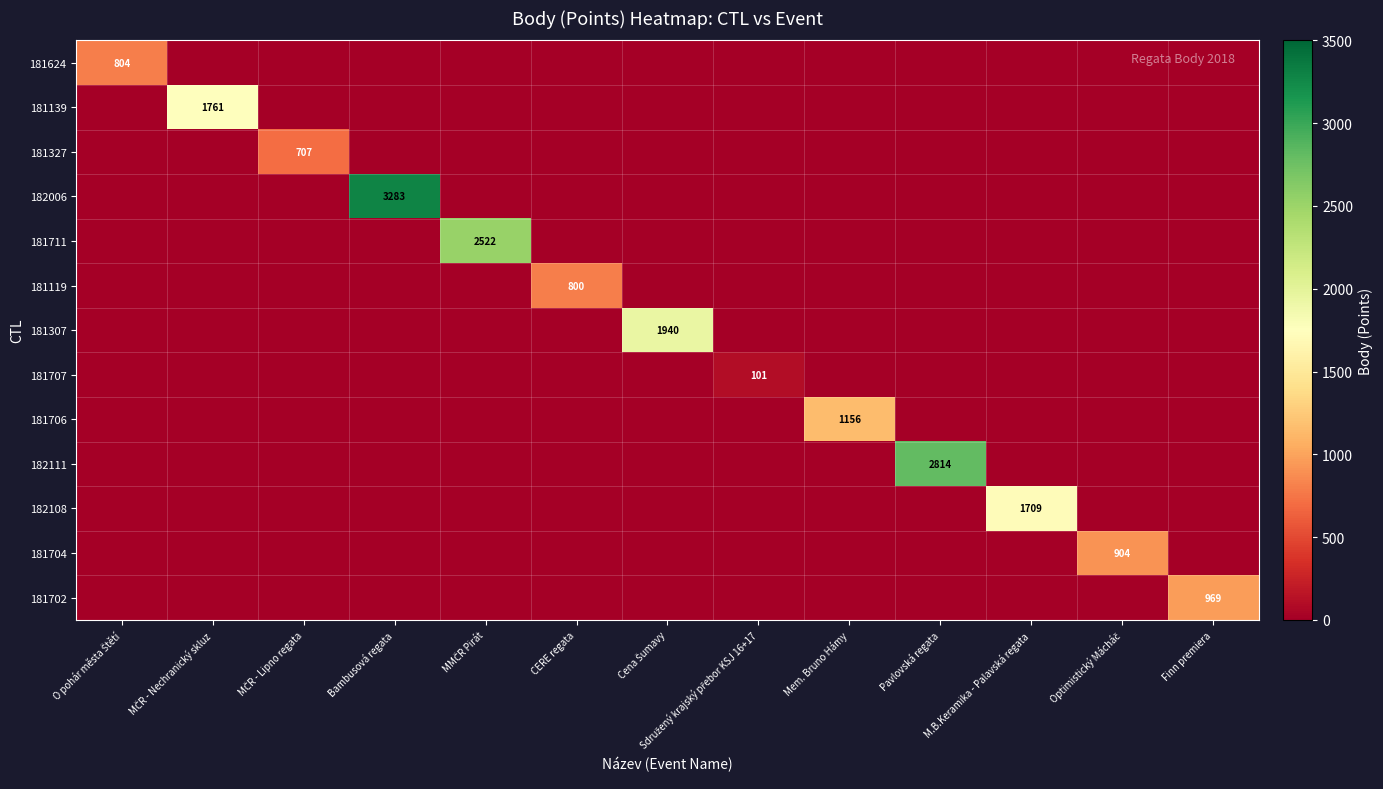

Count the number of categories in the chart.

13